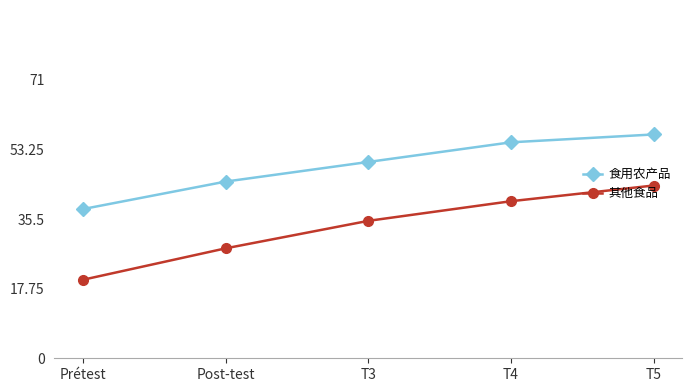

True or false: 食用农产品 and 其他食品 intersect in this chart.

False